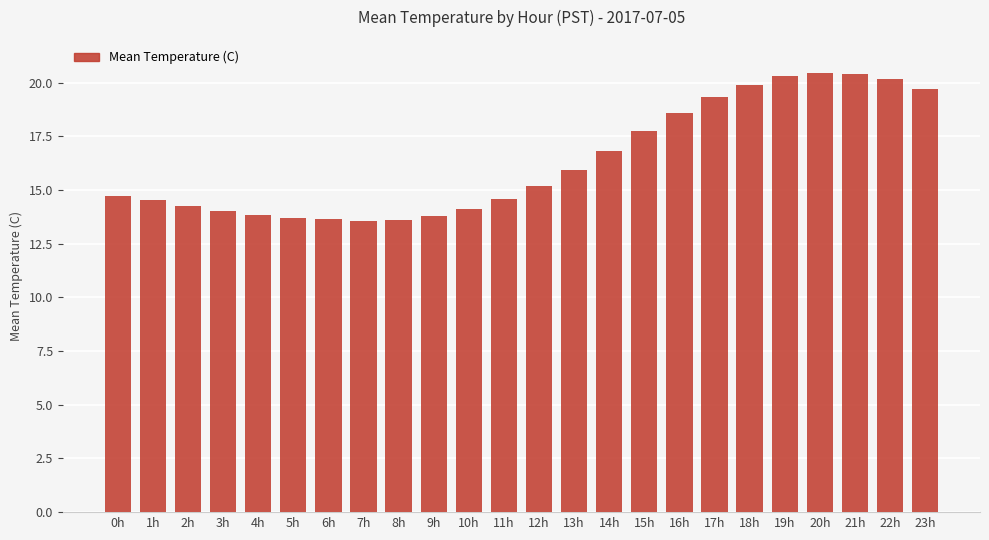

The chart shows a value of 25.7 at 11h. True or false?

False